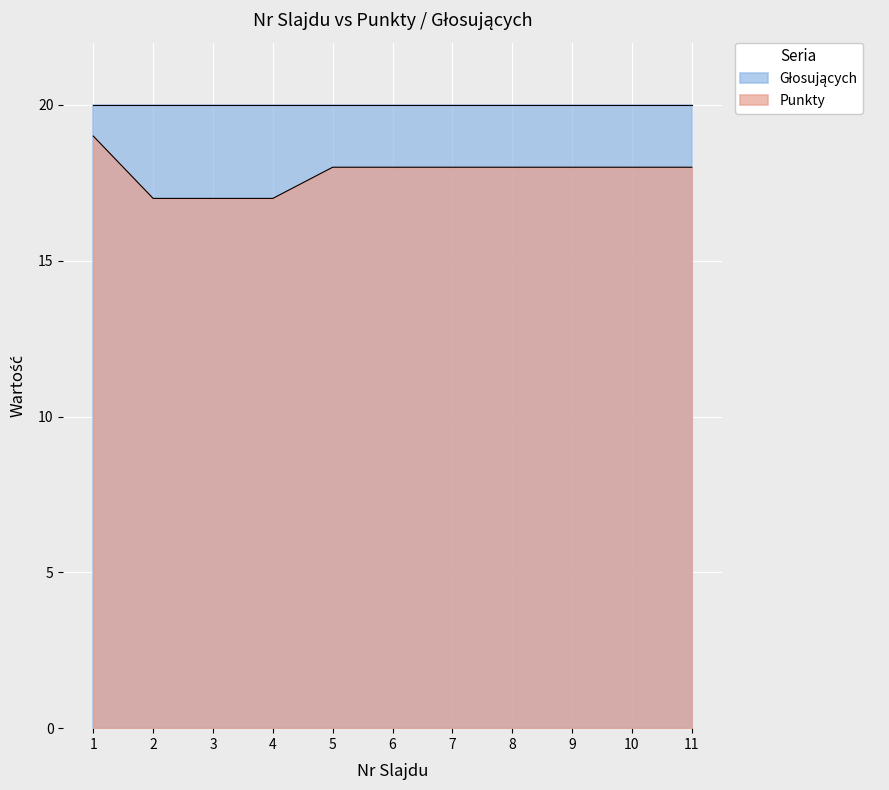

The chart shows a value of 31 at 1. True or false?

False